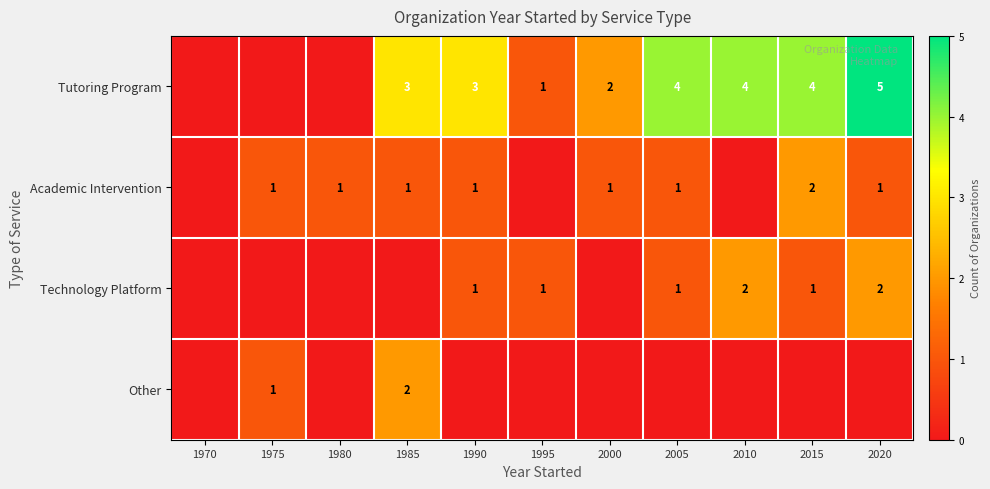

Is it true that Academic Intervention equals 2 at 2015?

True